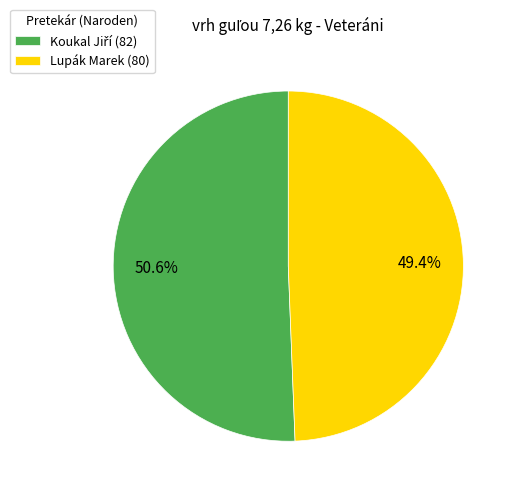

What percentage is NOT represented by Lupák Marek (80)?

50.6%